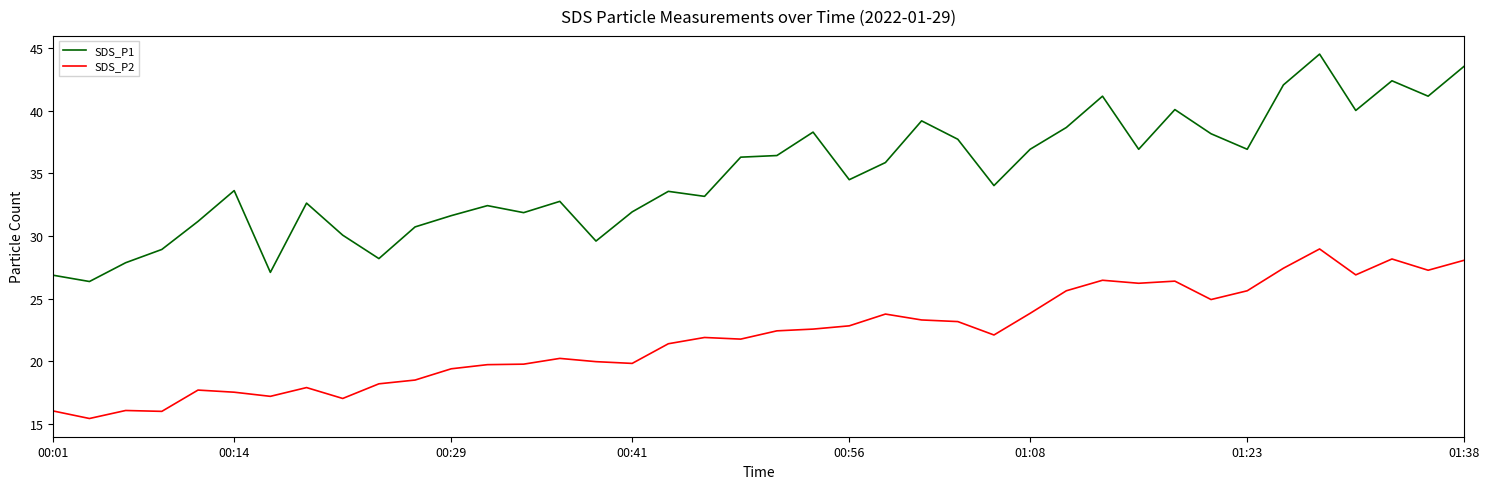

Which series has the largest total across all categories?

SDS_P1